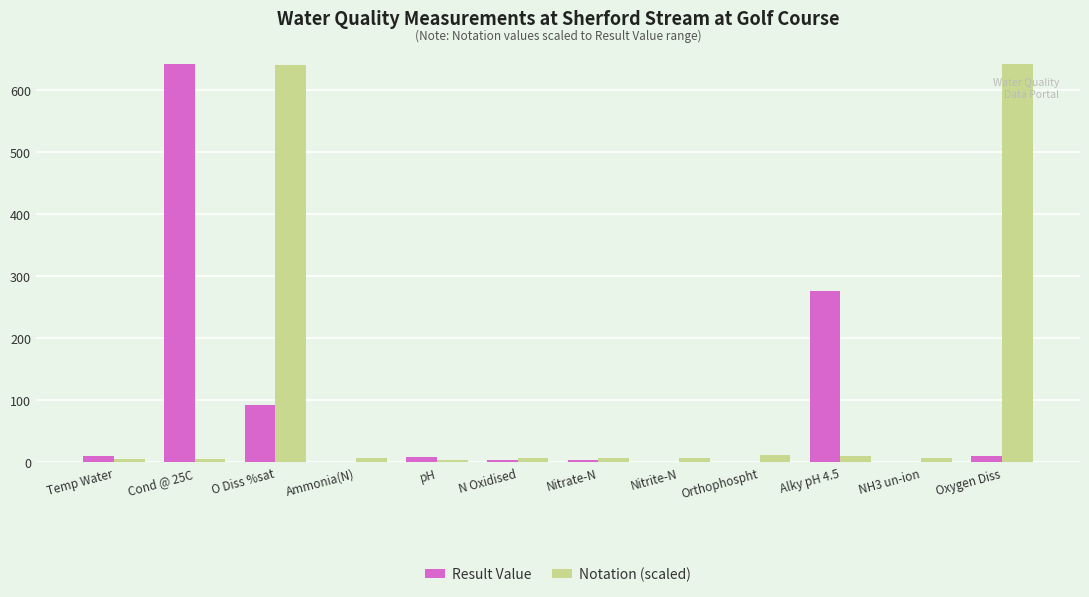

What is the sum of all Notation (scaled) values?

1358.2